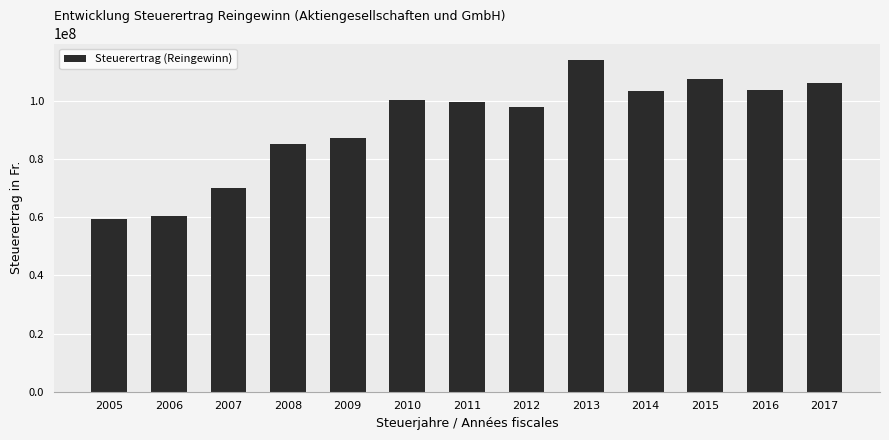

Approximately how many times larger is the value at 2012 compared to 2014?

0.9